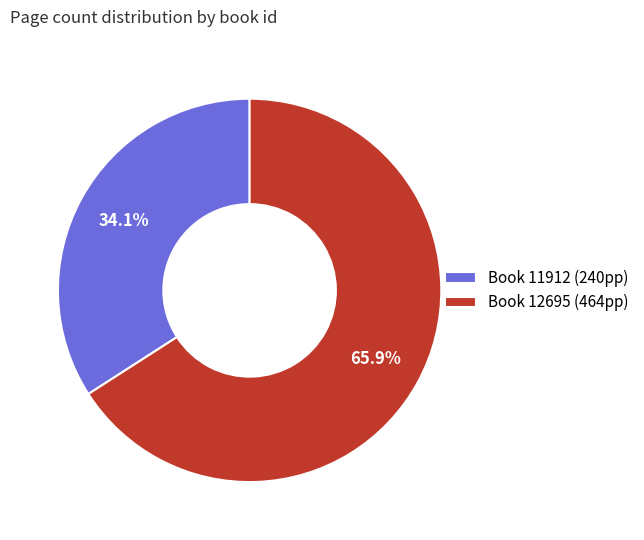

Is there a majority slice in this chart?

Yes